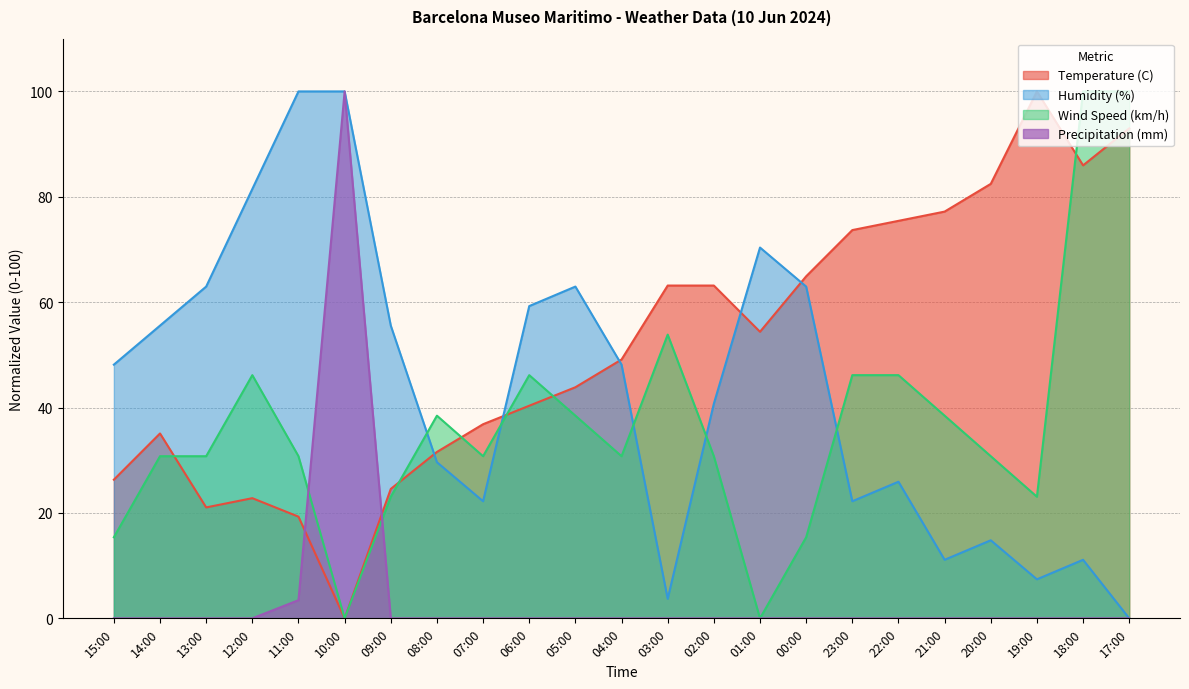

The value of Humidity (%) at 22:00 is 25.9. True or false?

True